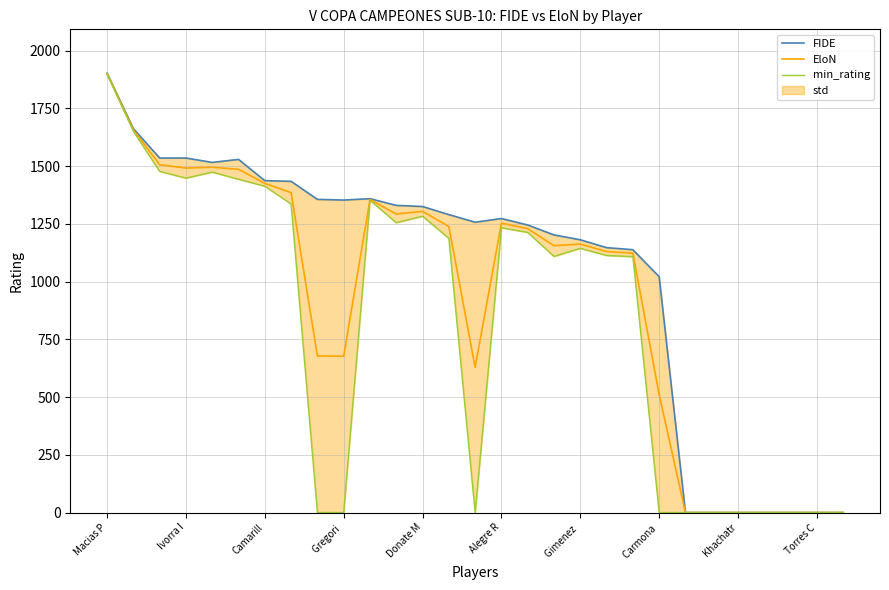

What position from the right is 11?

18